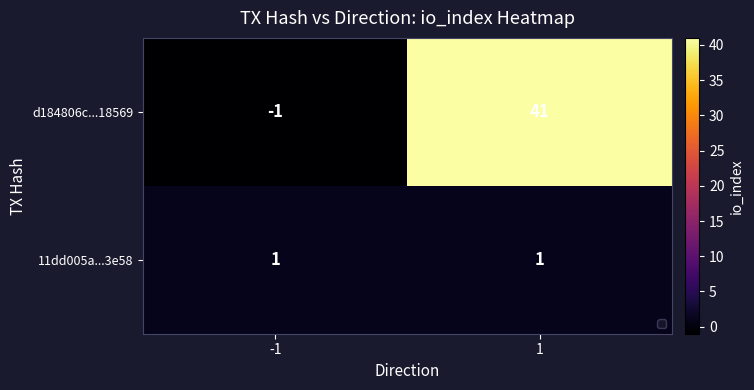

Which series has the widest spread of values?

d184806c...18569